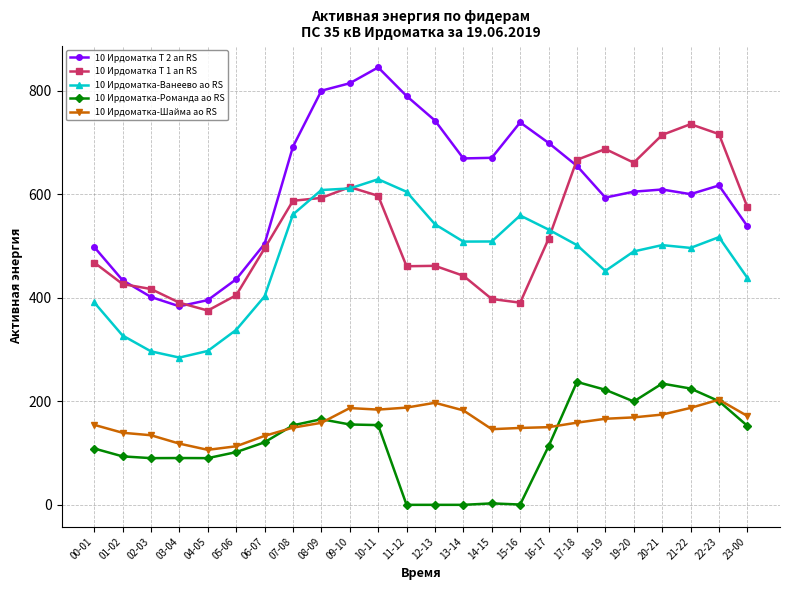

What is the average value of the 10 Ирдоматка-Шайма ао RS series?

159.1